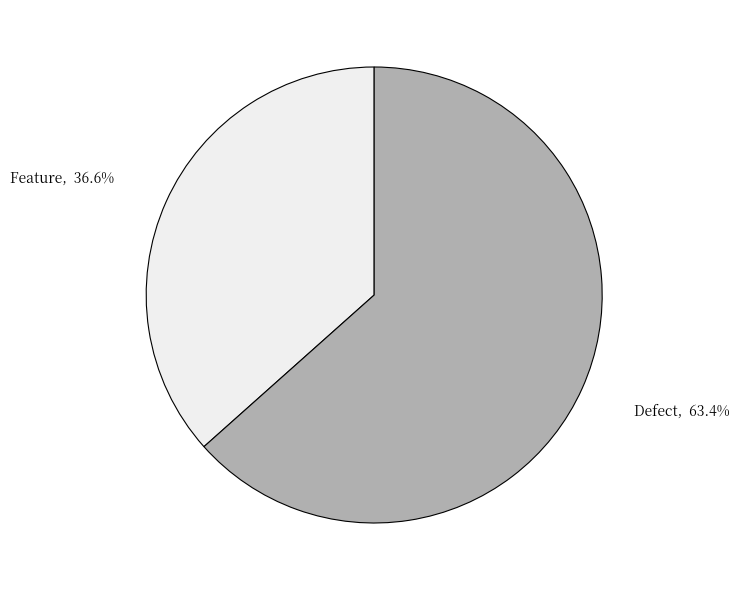

Is the sum of Defect and Feature greater than half?

Yes